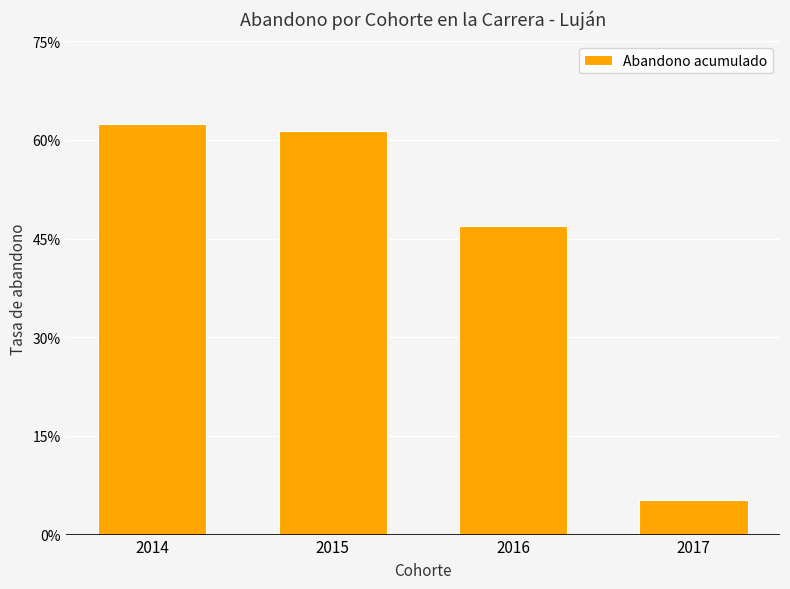

Does the chart contain any negative values?

No